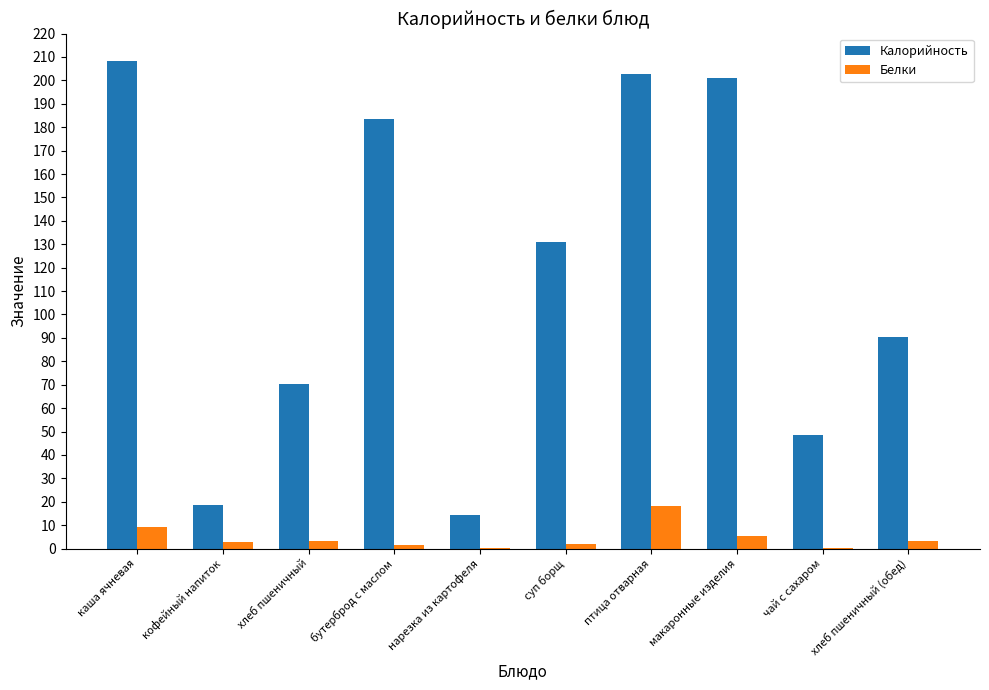

Between бутерброд с маслом and нарезка из картофеля, which series saw the biggest shift?

Калорийность